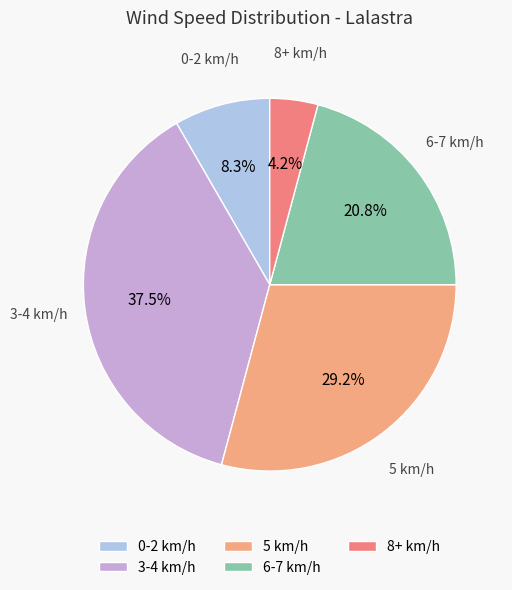

Which slice is the largest?

3-4 km/h